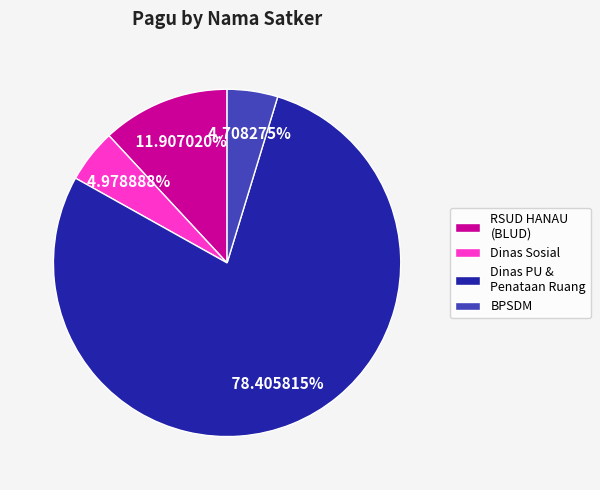

Is there any slice that represents more than half of the pie?

Yes